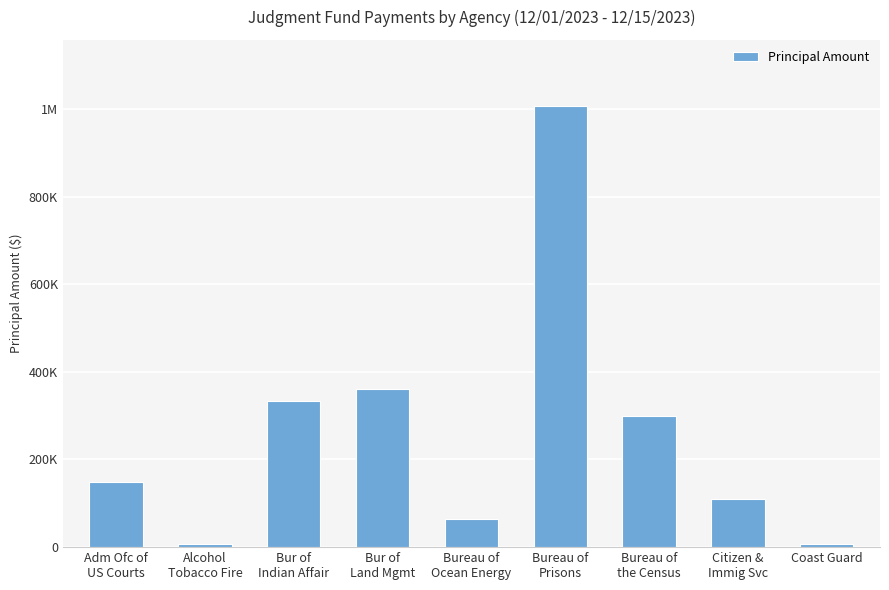

What is the difference between the second highest and second lowest values?

352141.5